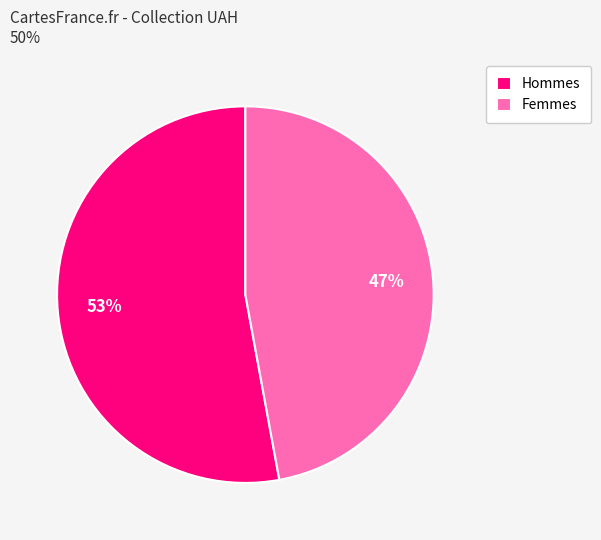

To the nearest percent, what portion does Femmes represent?

47%